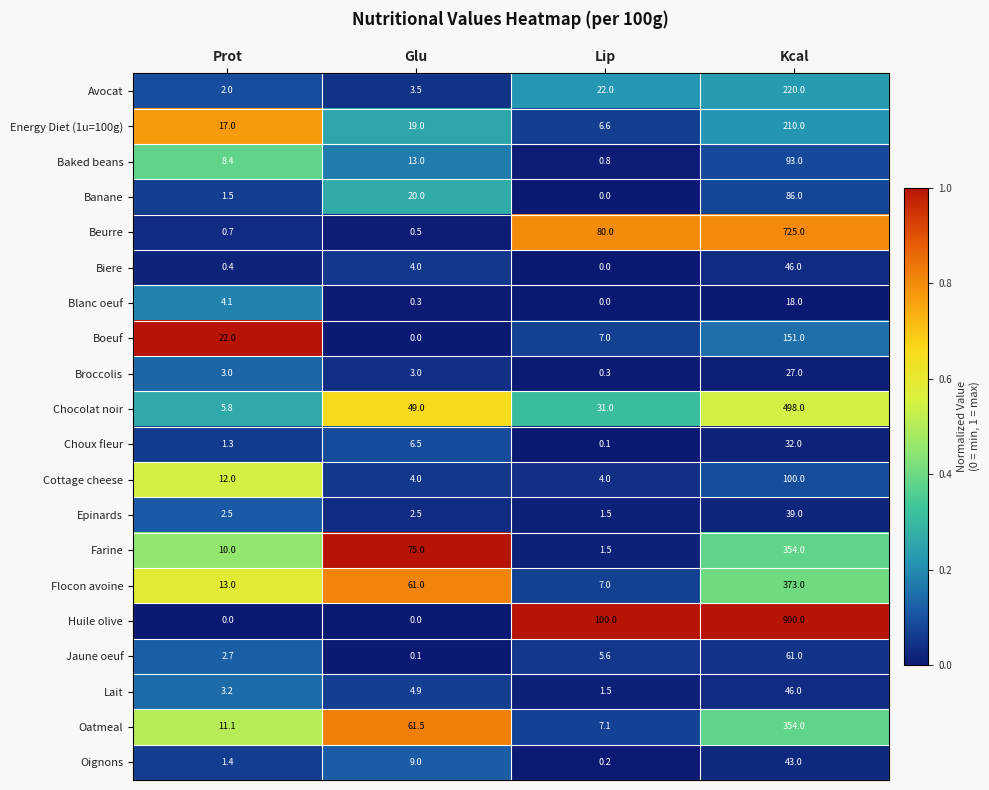

What value does the Blanc oeuf series have at Glu?

0.3